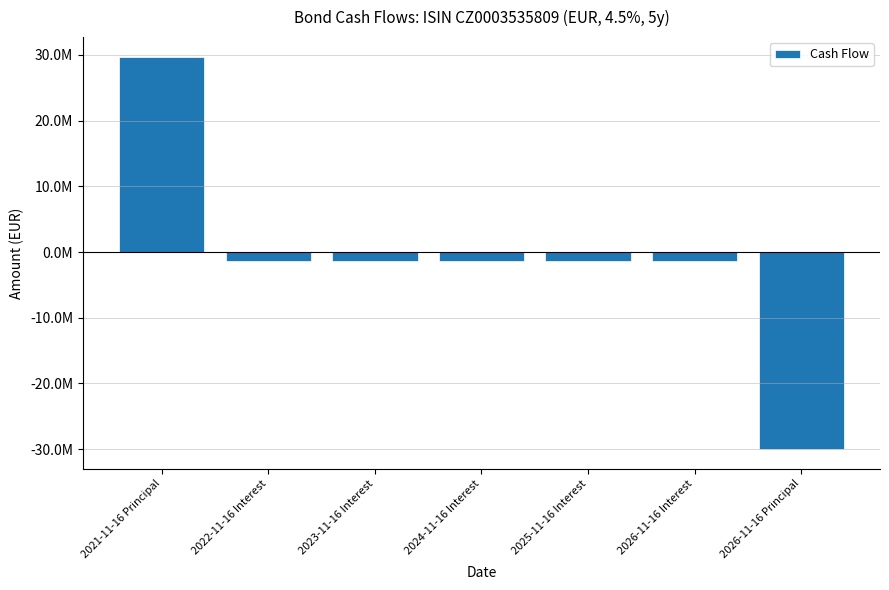

What is the greatest value displayed?

29735586.1